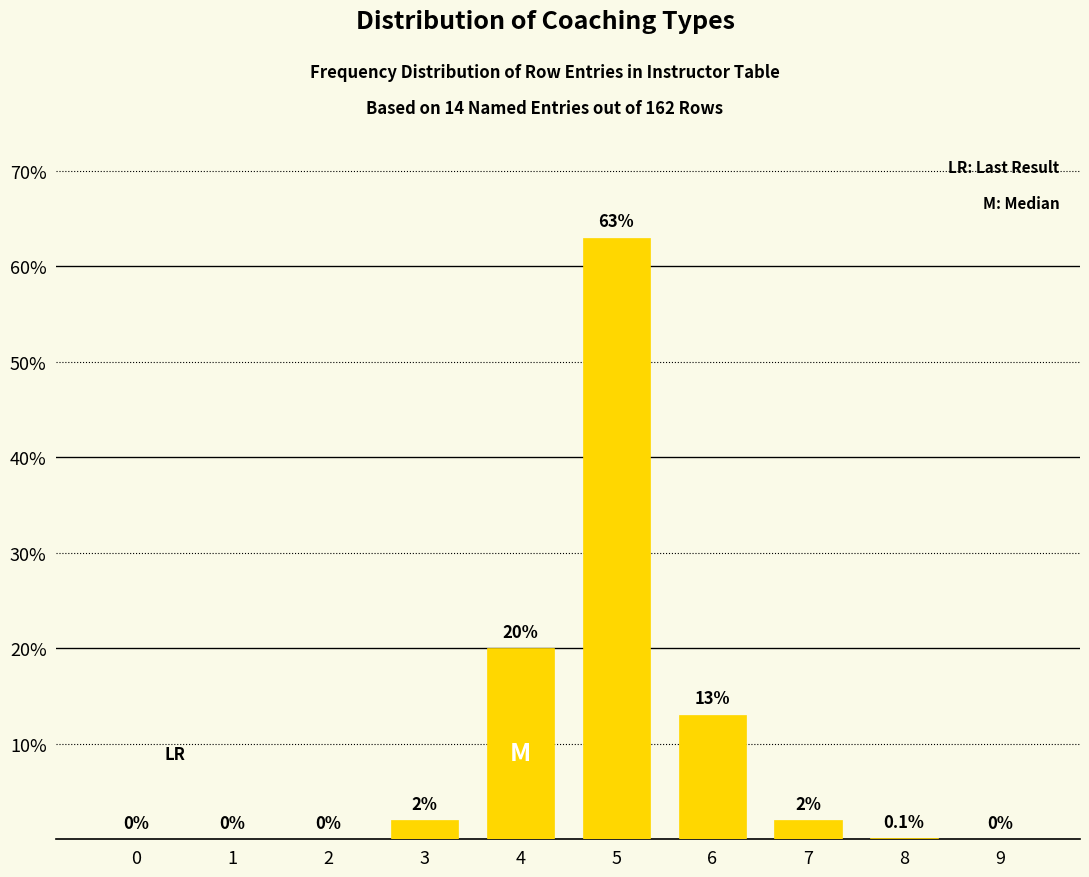

Reading right to left, list all the values displayed in this chart.

9=0.0	8=0.1	7=2.0	6=13.0	5=63.0	4=20.0	3=2.0	2=0.0	1=0.0	0=0.0